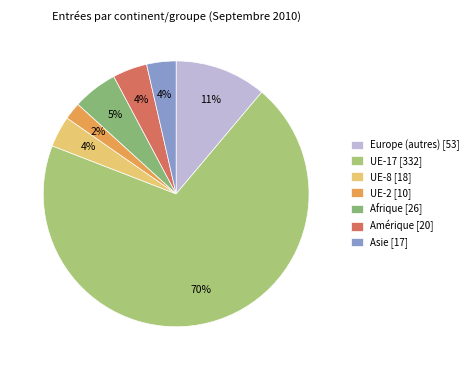

Count the number of slices in the pie.

7